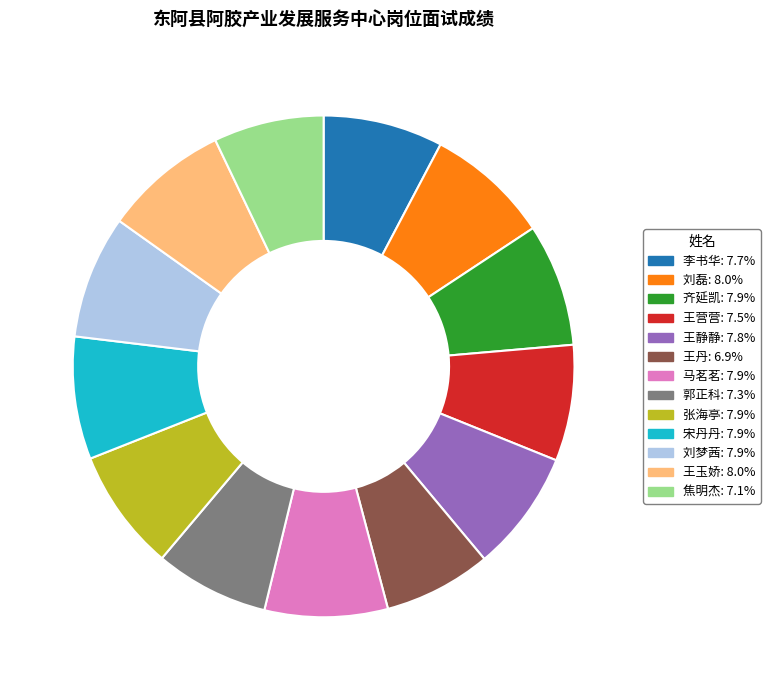

Combined, do 齐延凯 and 郭正科 account for over 50%?

No